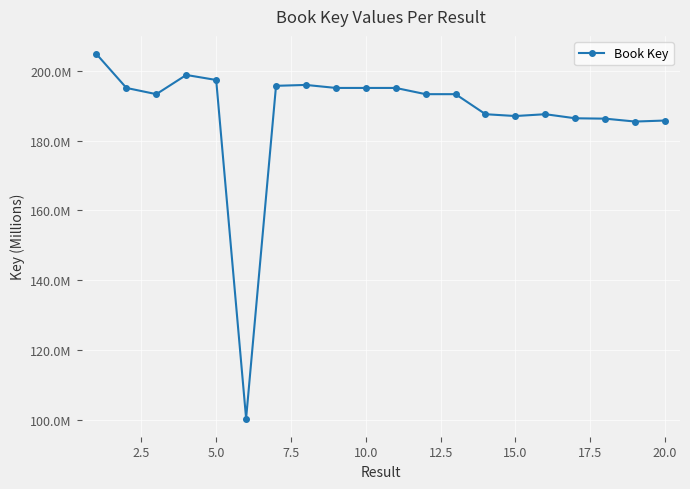

Is this an area chart (filled region under the line)?

No